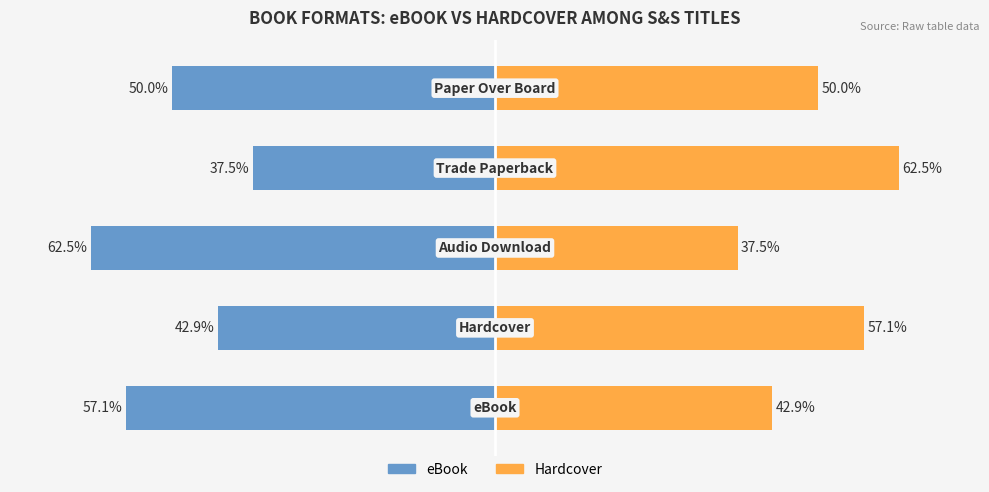

How many categories are shown in the chart?

5